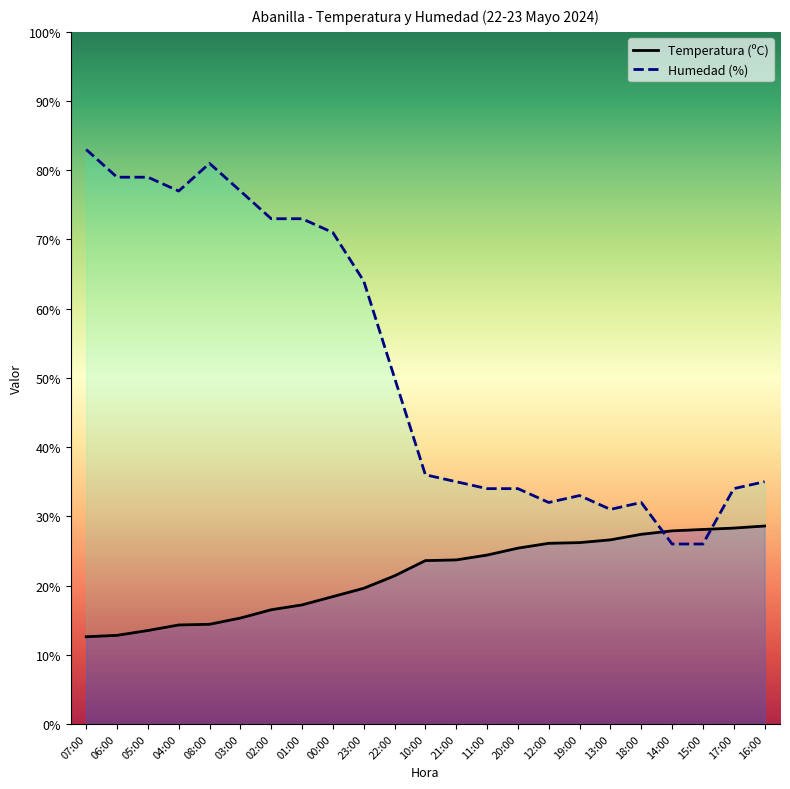

What is the total value across all series at 04:00?

91.3